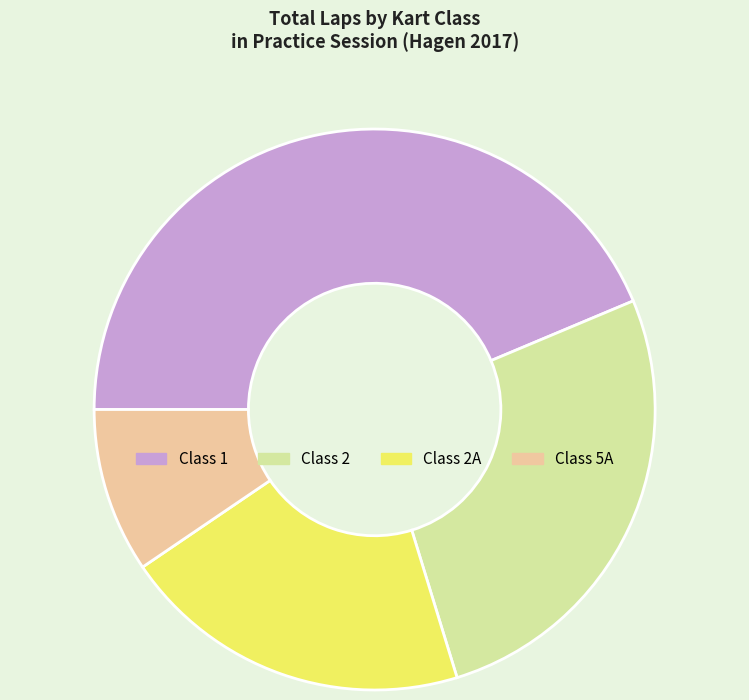

Rank the categories by value from highest to lowest.

Class 1, Class 2, Class 2A, Class 5A